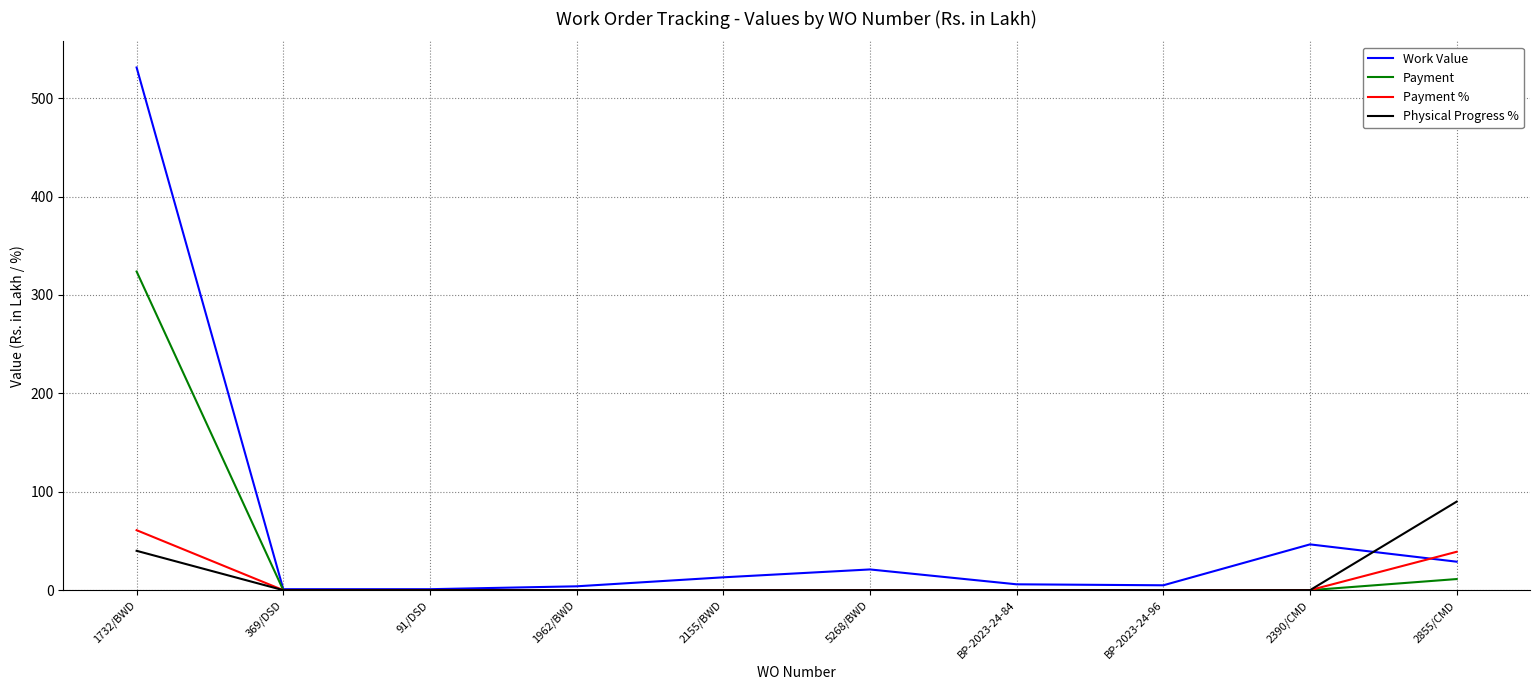

The Physical Progress % series shows 0.0 at 5268/BWD. True or false?

True